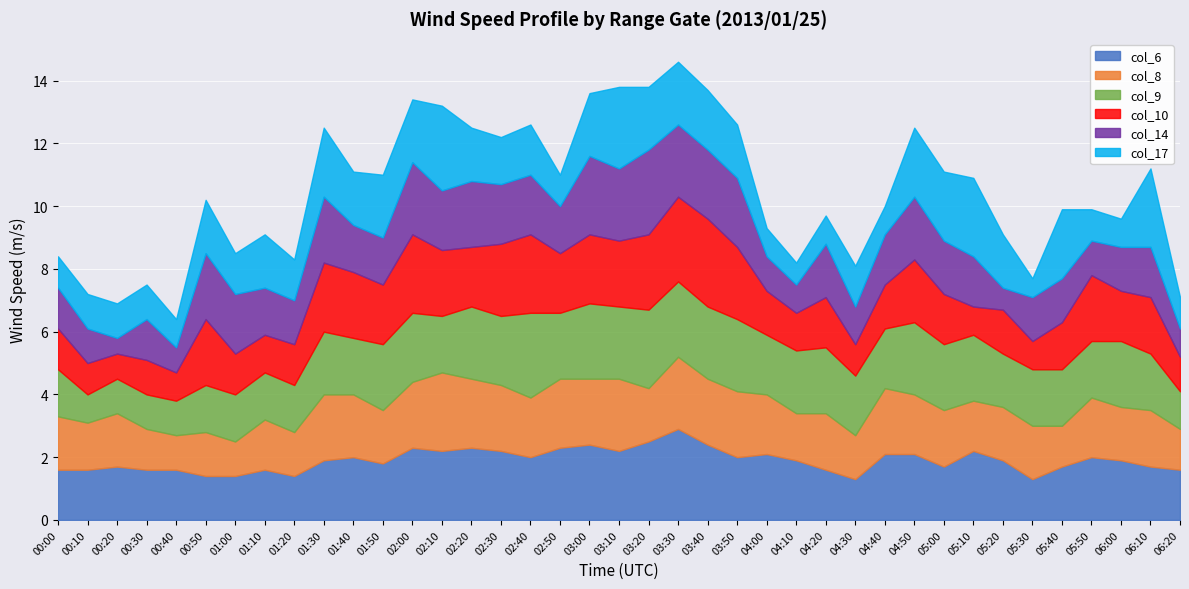

Reading left to right, extract all data points from this chart.

col_6: 1.6	1.6	1.7	1.6	1.6	1.4	1.4	1.6	1.4	1.9	2.0	1.8	2.3	2.2	2.3	2.2	2.0	2.3	2.4	2.2	2.5	2.9	2.4	2.0	2.1	1.9	1.6	1.3	2.1	2.1	1.7	2.2	1.9	1.3	1.7	2.0	1.9	1.7	1.6
col_8: 1.7	1.5	1.7	1.3	1.1	1.4	1.1	1.6	1.4	2.1	2.0	1.7	2.1	2.5	2.2	2.1	1.9	2.2	2.1	2.3	1.7	2.3	2.1	2.1	1.9	1.5	1.8	1.4	2.1	1.9	1.8	1.6	1.7	1.7	1.3	1.9	1.7	1.8	1.3
col_9: 1.5	0.9	1.1	1.1	1.1	1.5	1.5	1.5	1.5	2.0	1.8	2.1	2.2	1.8	2.3	2.2	2.7	2.1	2.4	2.3	2.5	2.4	2.3	2.3	1.9	2.0	2.1	1.9	1.9	2.3	2.1	2.1	1.7	1.8	1.8	1.8	2.1	1.8	1.2
col_10: 1.3	1.0	0.8	1.1	0.9	2.1	1.3	1.2	1.3	2.2	2.1	1.9	2.5	2.1	1.9	2.3	2.5	1.9	2.2	2.1	2.4	2.7	2.8	2.3	1.4	1.2	1.6	1.0	1.4	2.0	1.6	0.9	1.4	0.9	1.5	2.1	1.6	1.8	1.1
col_14: 1.3	1.1	0.5	1.3	0.8	2.1	1.9	1.5	1.4	2.1	1.5	1.5	2.3	1.9	2.1	1.9	1.9	1.5	2.5	2.3	2.7	2.3	2.2	2.2	1.1	0.9	1.7	1.2	1.6	2.0	1.7	1.6	0.7	1.4	1.4	1.1	1.4	1.6	0.9
col_17: 1.0	1.1	1.1	1.1	0.9	1.7	1.3	1.7	1.3	2.2	1.7	2.0	2.0	2.7	1.7	1.5	1.6	1.0	2.0	2.6	2.0	2.0	1.9	1.7	0.9	0.7	0.9	1.3	0.9	2.2	2.2	2.5	1.7	0.6	2.2	1.0	0.9	2.5	1.0